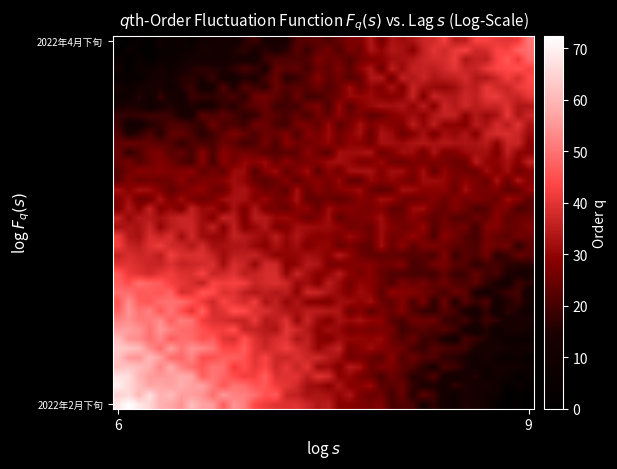

At which category is the sum across all series the highest?

6